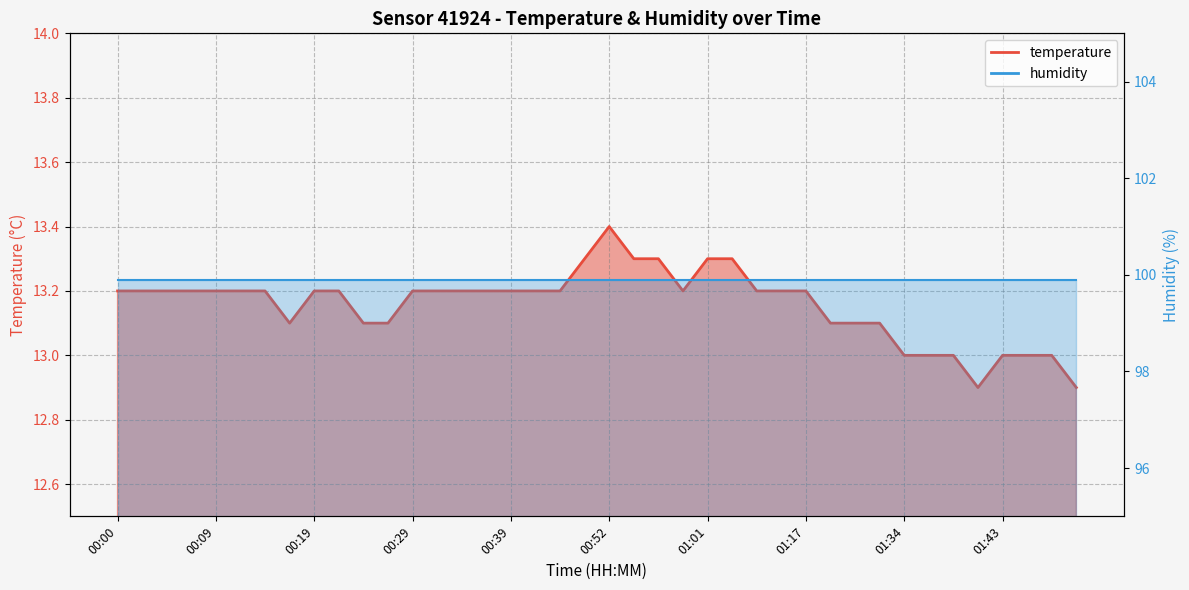

Which label corresponds to the smallest value in the chart?

01:41